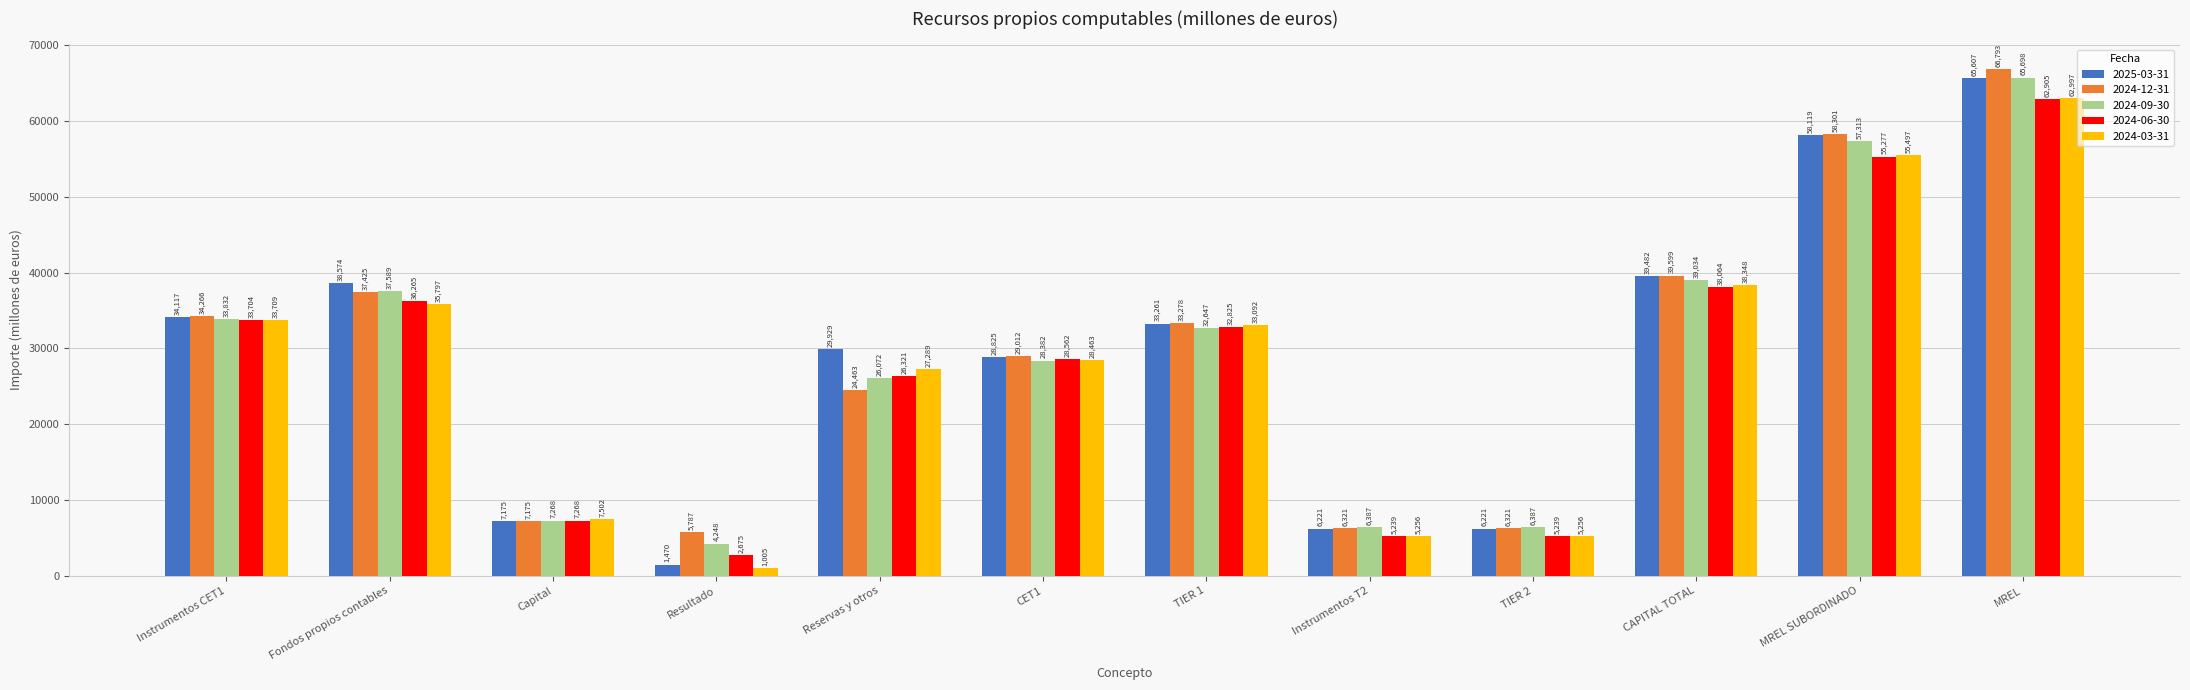

At which label does 2025-03-31 first exceed 33261?

Instrumentos CET1